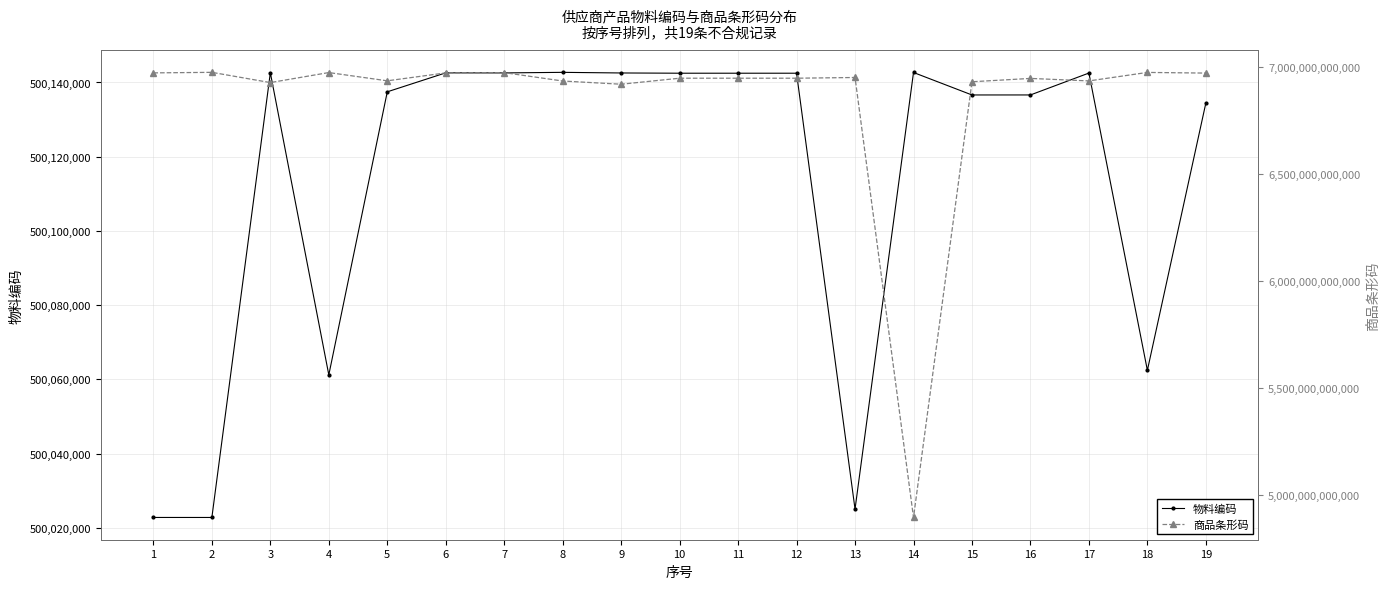

What is the difference between the maximum and minimum values in the 物料编码 series?

119899